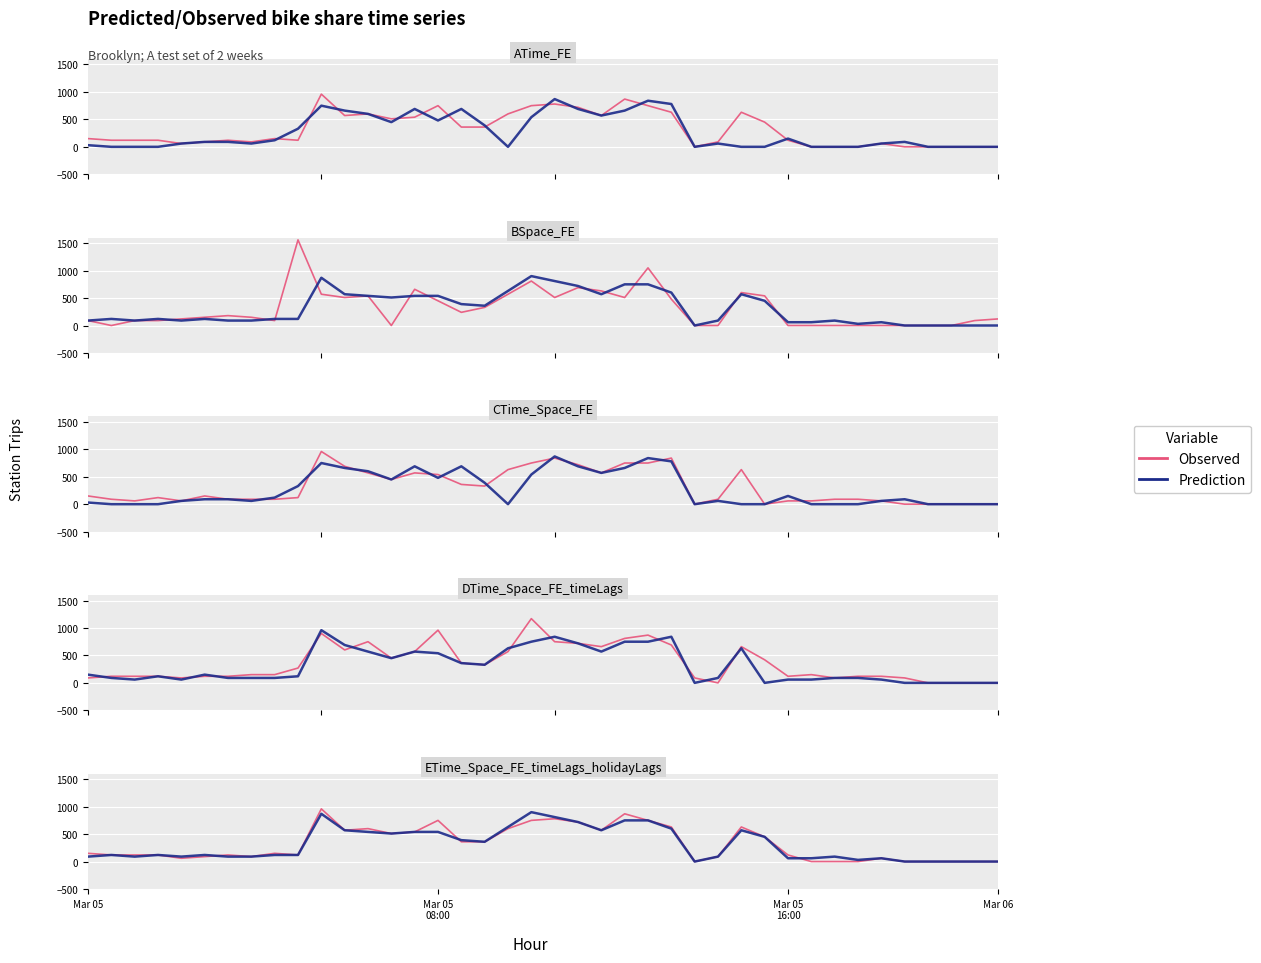

How many values in the Observed series are below 150?

20